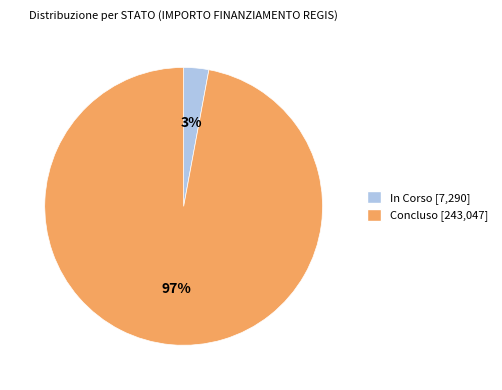

To the nearest percent, what is the difference between the largest and smallest slice percentages?

94%